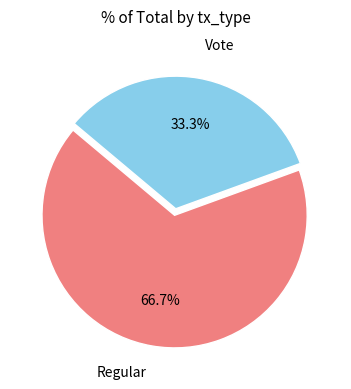

Is there any slice that represents more than half of the pie?

Yes